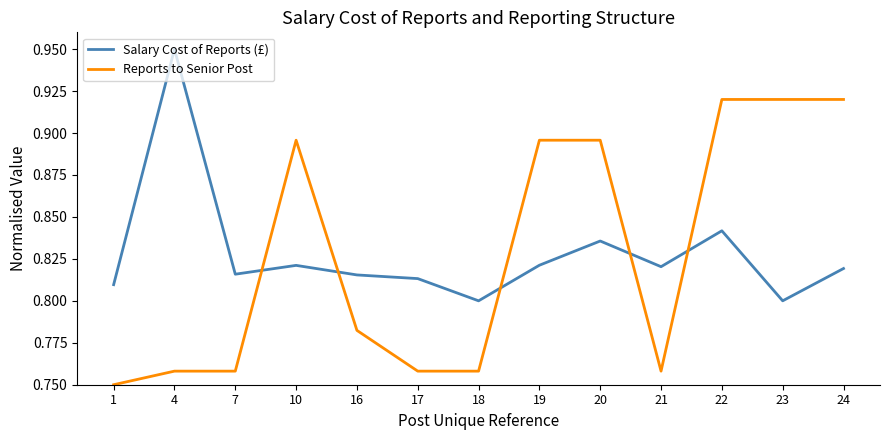

At 17, list the series in order from largest to smallest.

Salary Cost of Reports (£), Reports to Senior Post